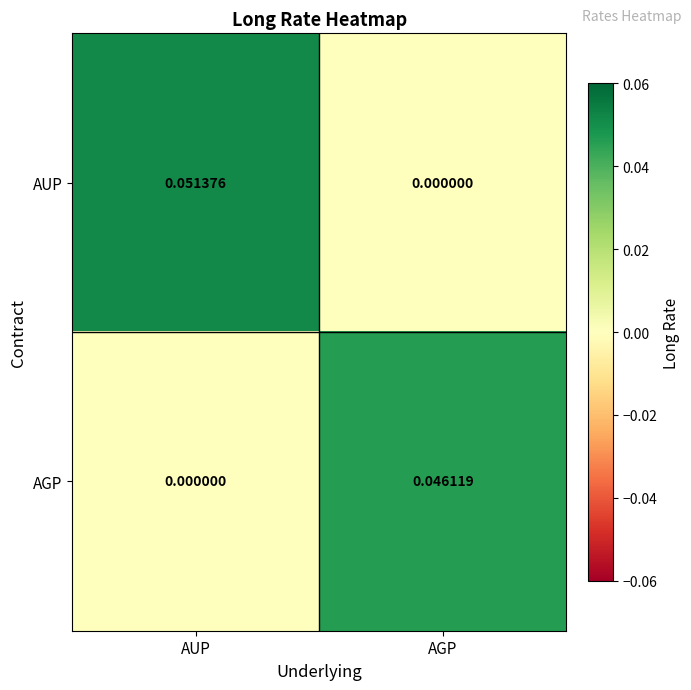

How many data points in AUP are above 0?

1